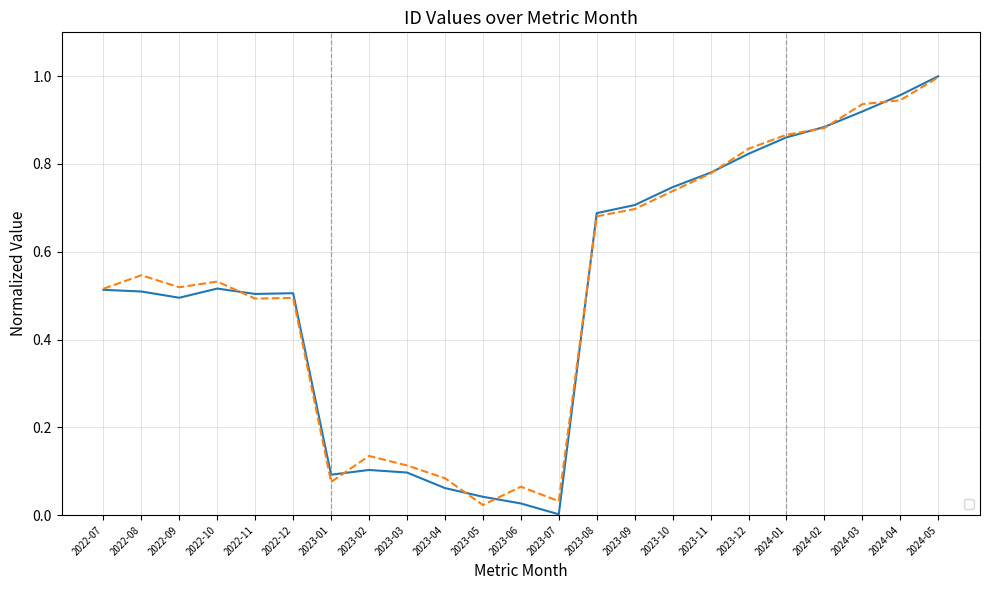

What is the sum of all values?

11.8